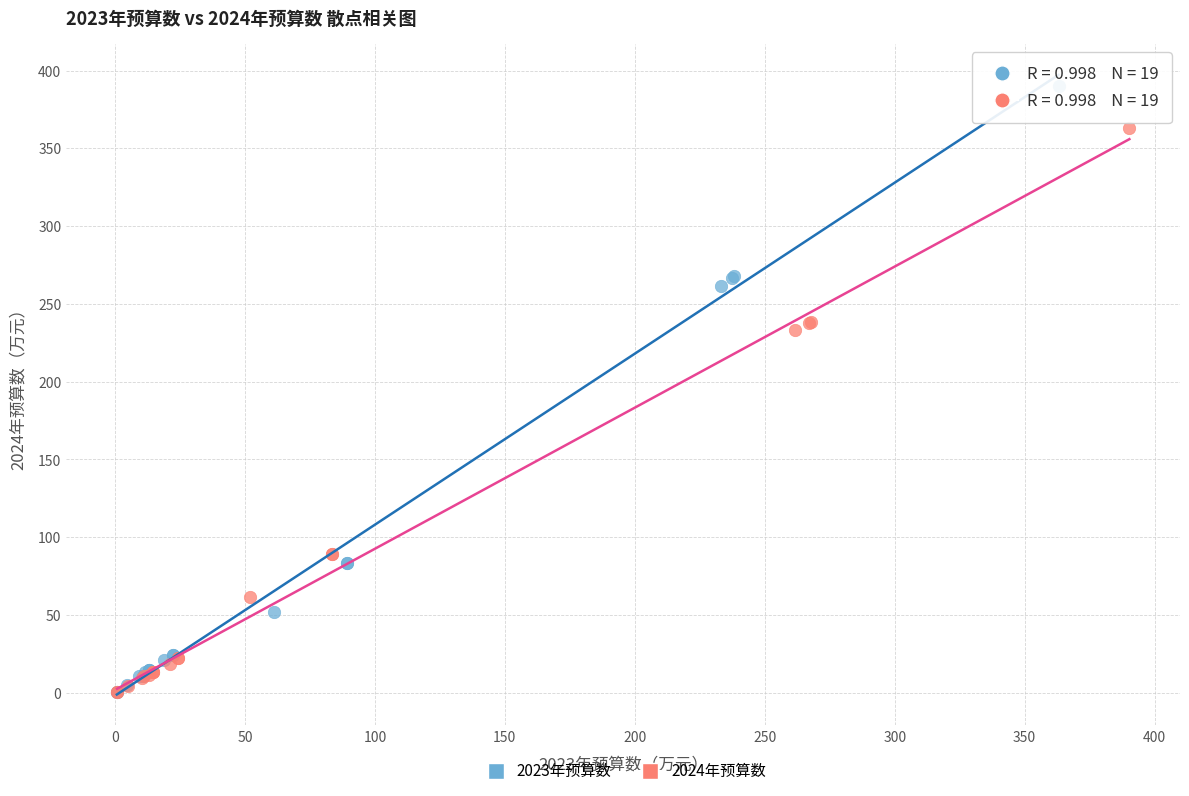

What are all the series names shown in the legend?

2023年预算数, 2024年预算数